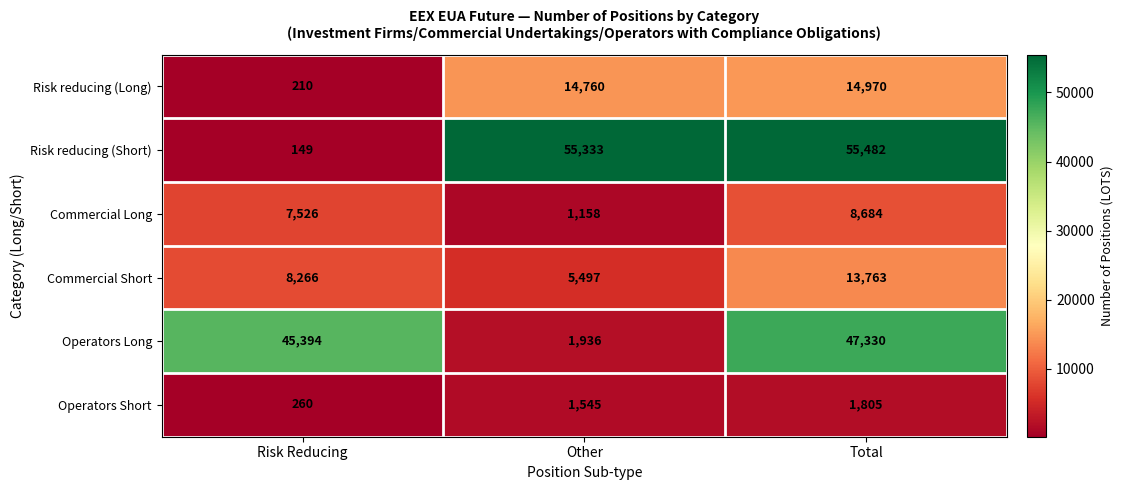

Which category has the lowest value across all series?

Risk Reducing